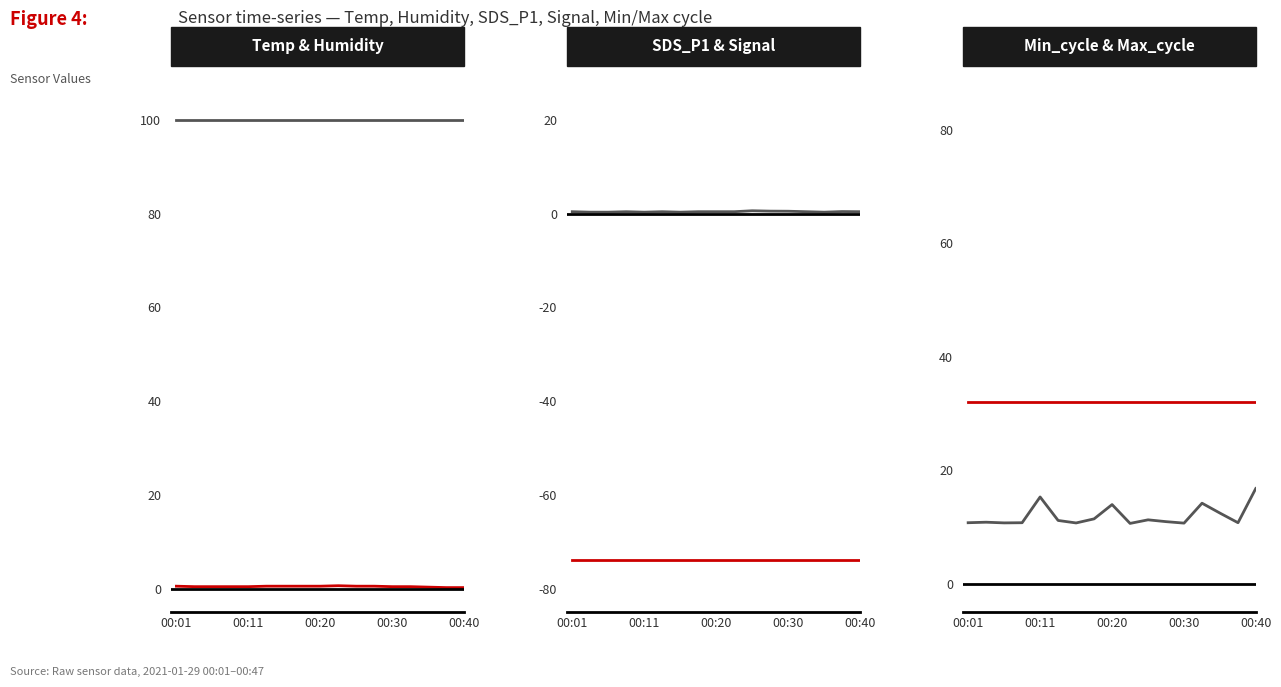

True or false: SDS_P1 has more than 2 interior local peaks.

True